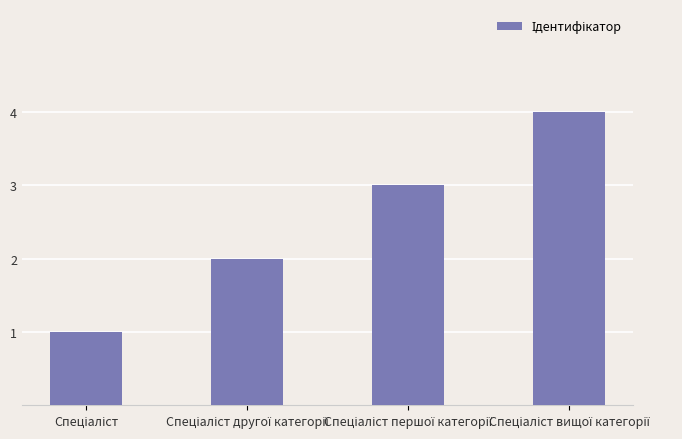

What is the smallest value displayed?

1